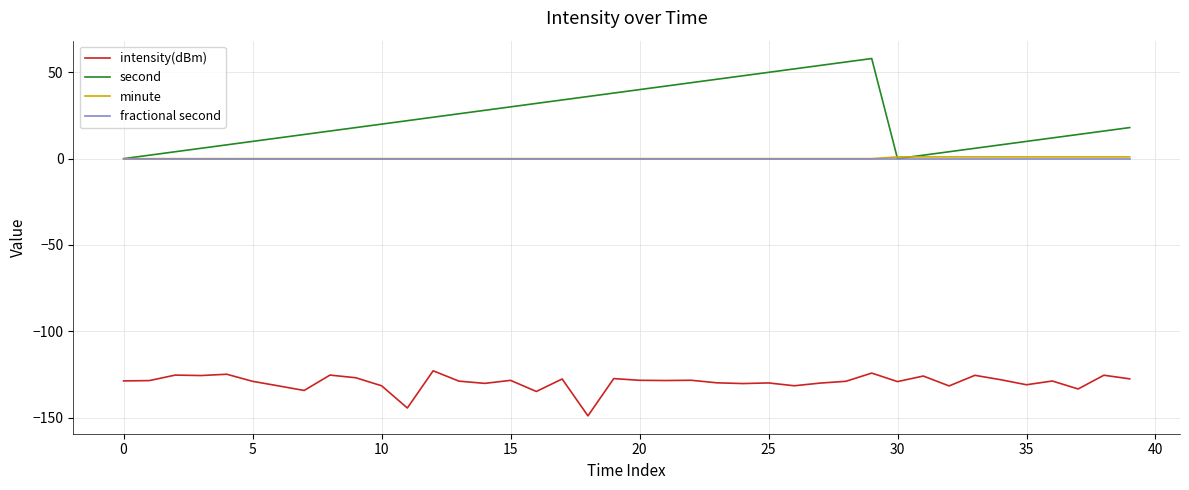

Which series has the largest range (max minus min)?

second